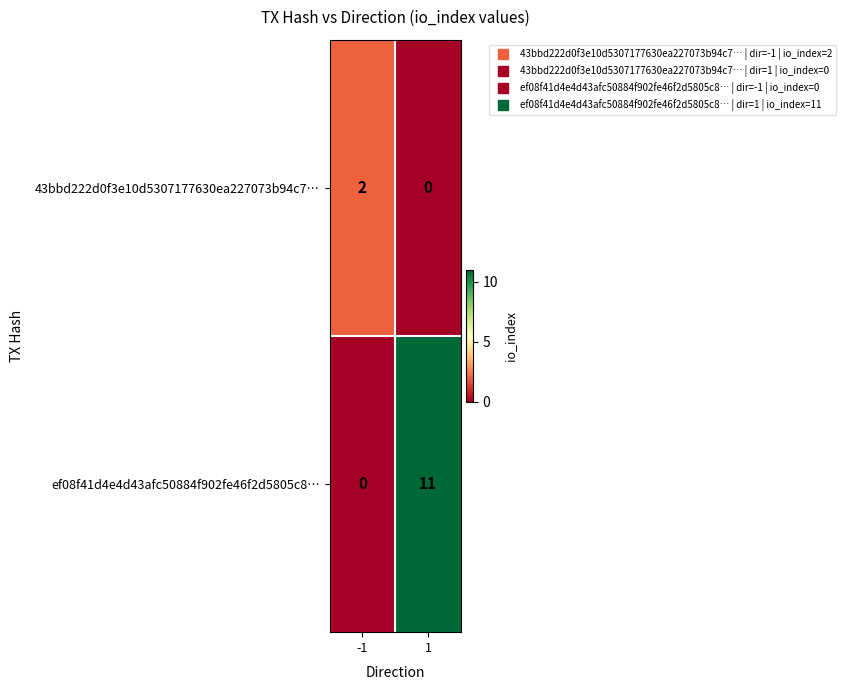

Which series has the largest range (max minus min)?

ef08f41d4e4d43afc50884f902fe46f2d5805c8…